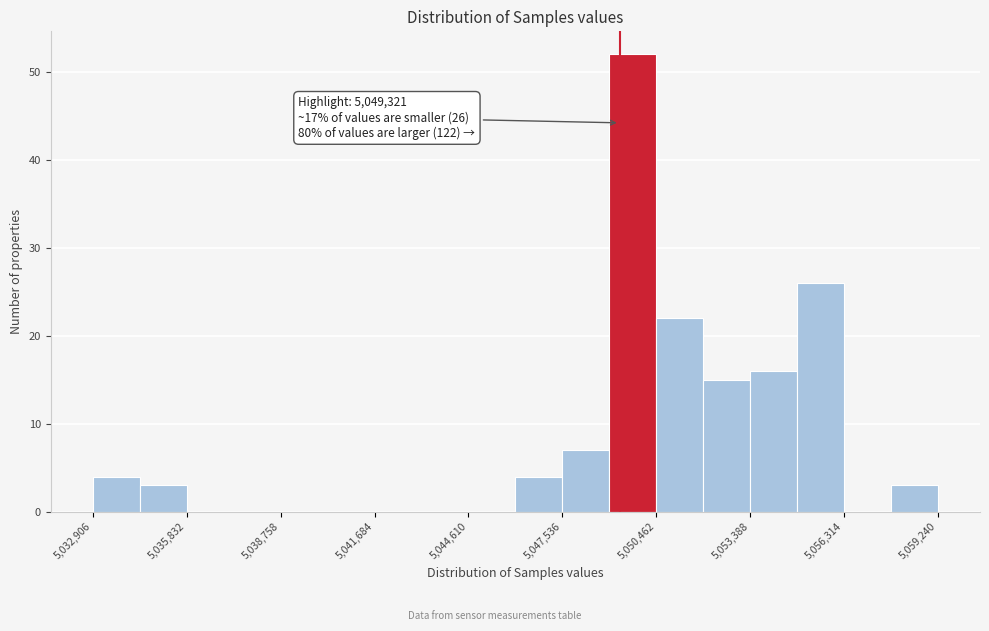

Around what value on the x-axis is the tallest bar? Give the approximate position of its centre, as read against the axis.

5049500